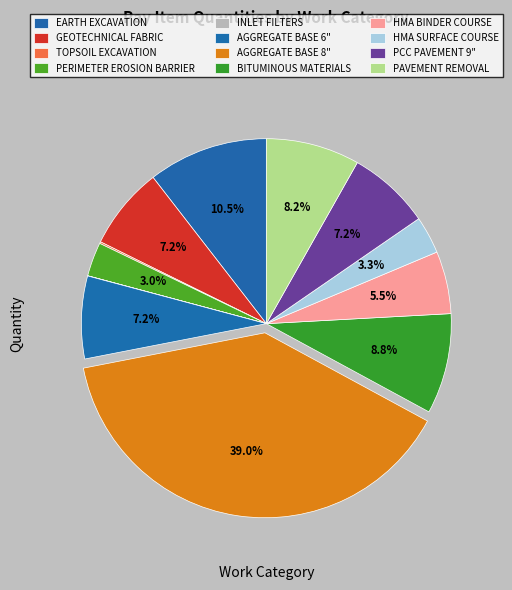

Approximately how many times larger is the value at GEOTECHNICAL FABRIC compared to EARTH EXCAVATION?

0.7